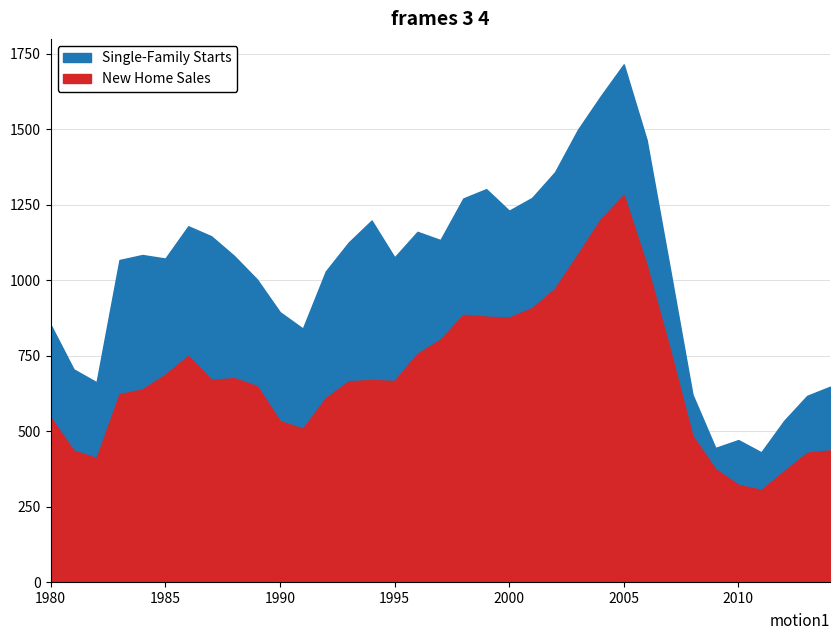

True or false: Single-Family Starts has more than 0 interior local peaks.

True